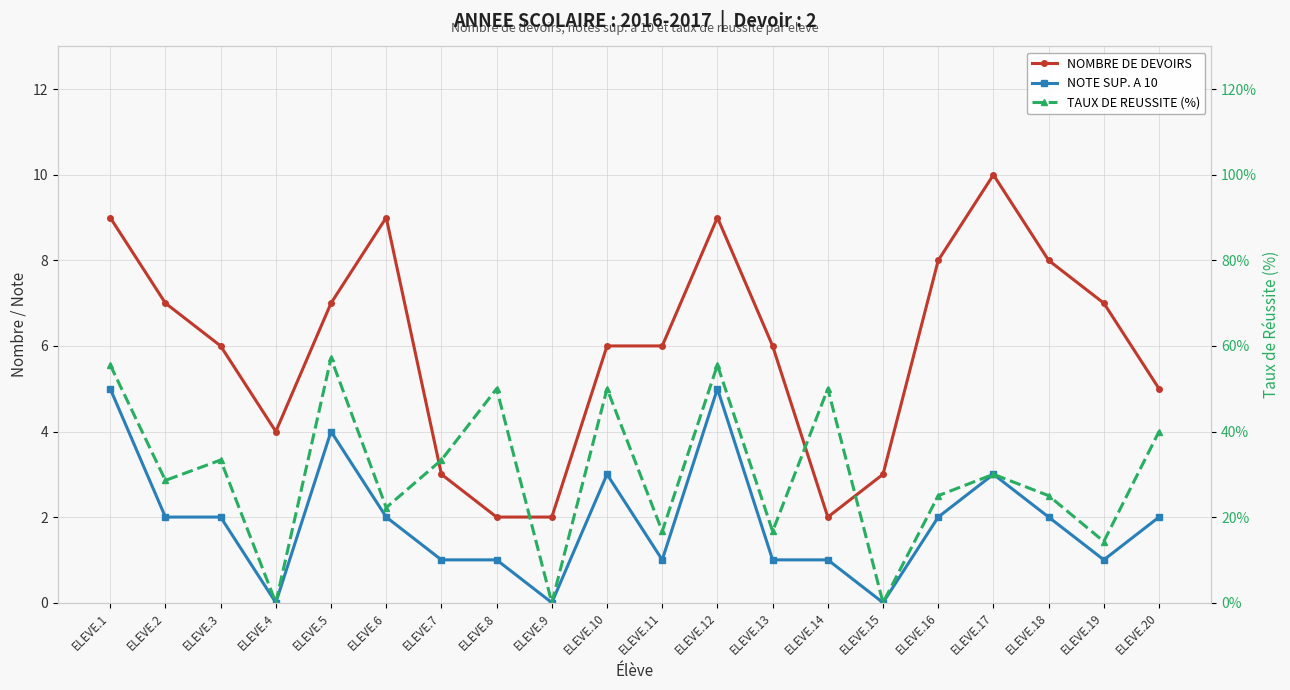

What is the minimum value for NOMBRE DE DEVOIRS?

2.0